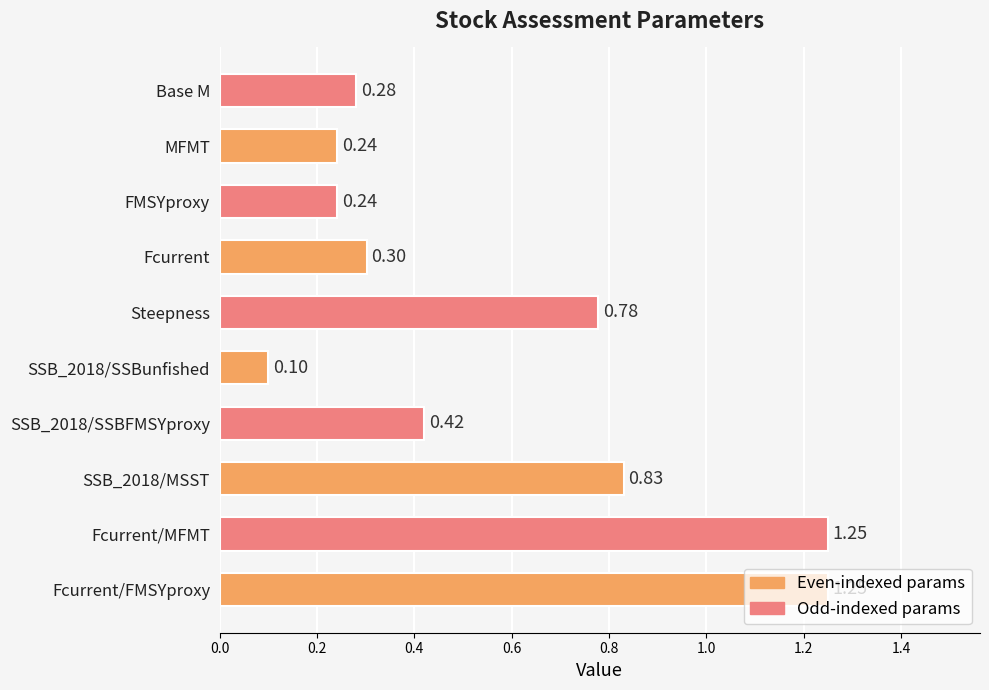

What is the average value?

0.6